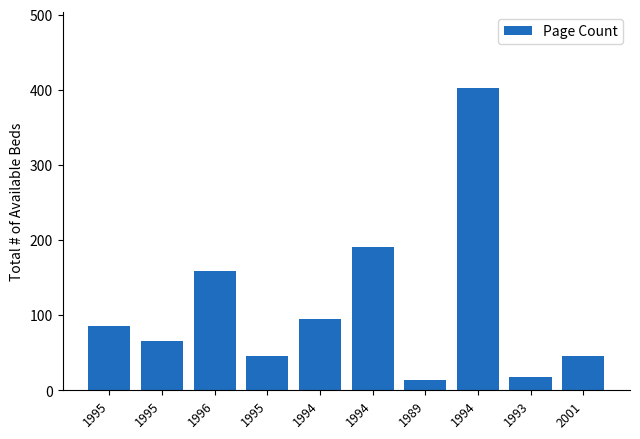

How many series are shown in this chart?

1